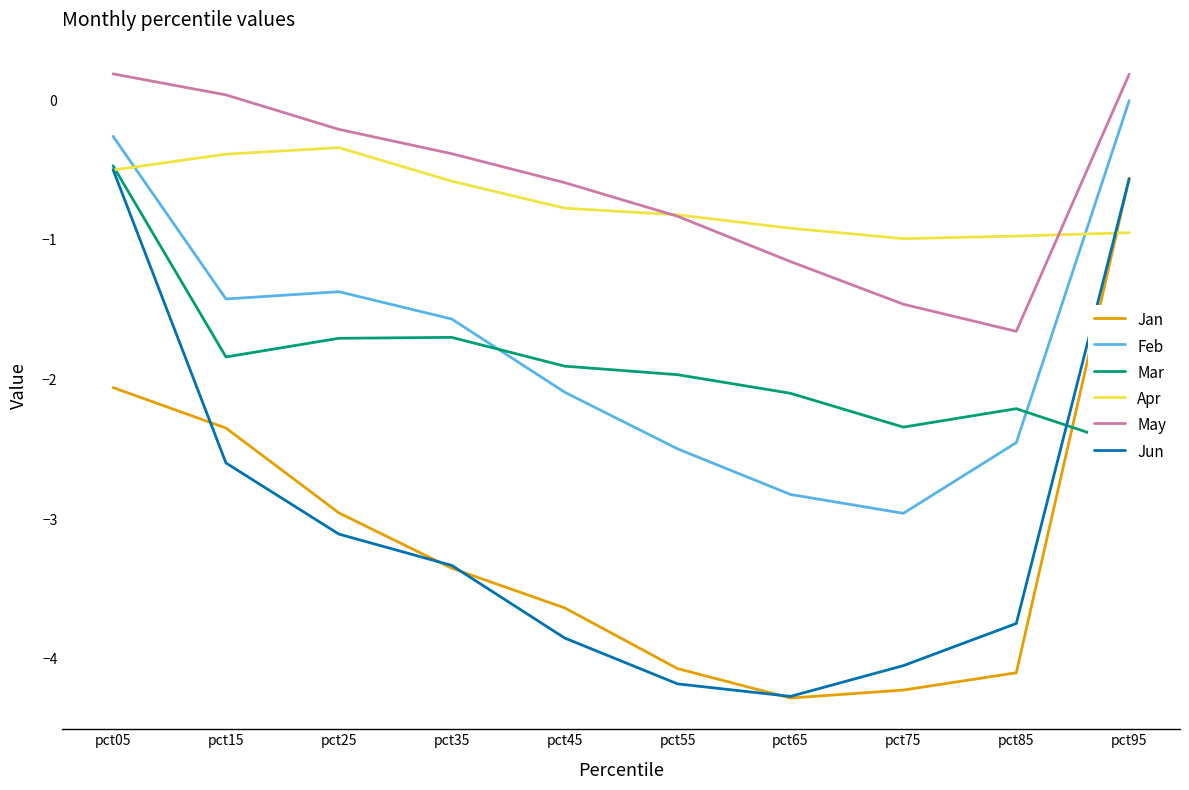

At which category does Jun reach its first local valley?

pct65